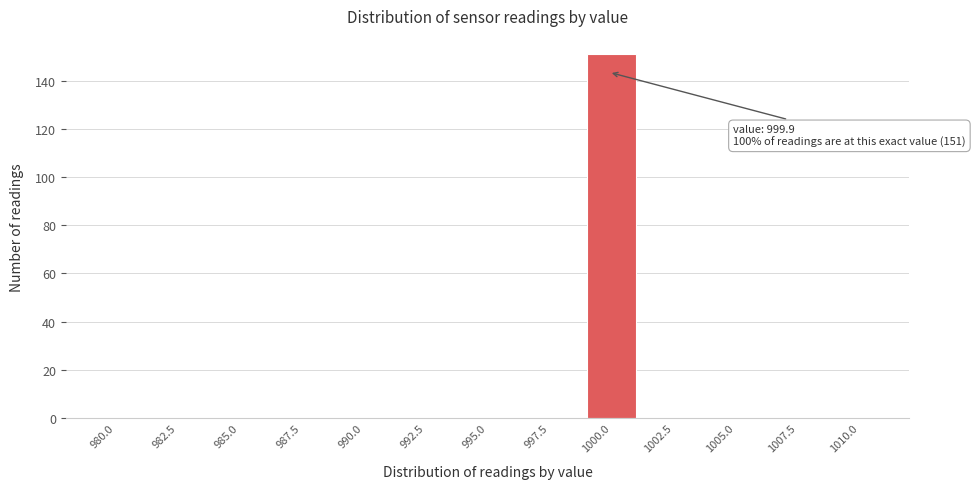

The value at 995.0 is 0. True or false?

True